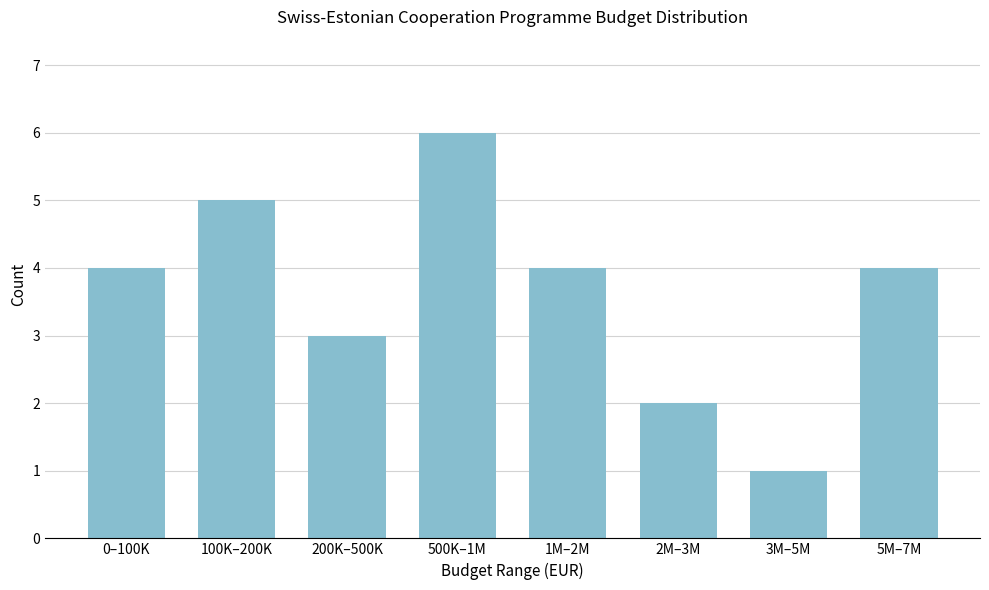

Reading left to right, extract all data points from this chart.

4	5	3	6	4	2	1	4